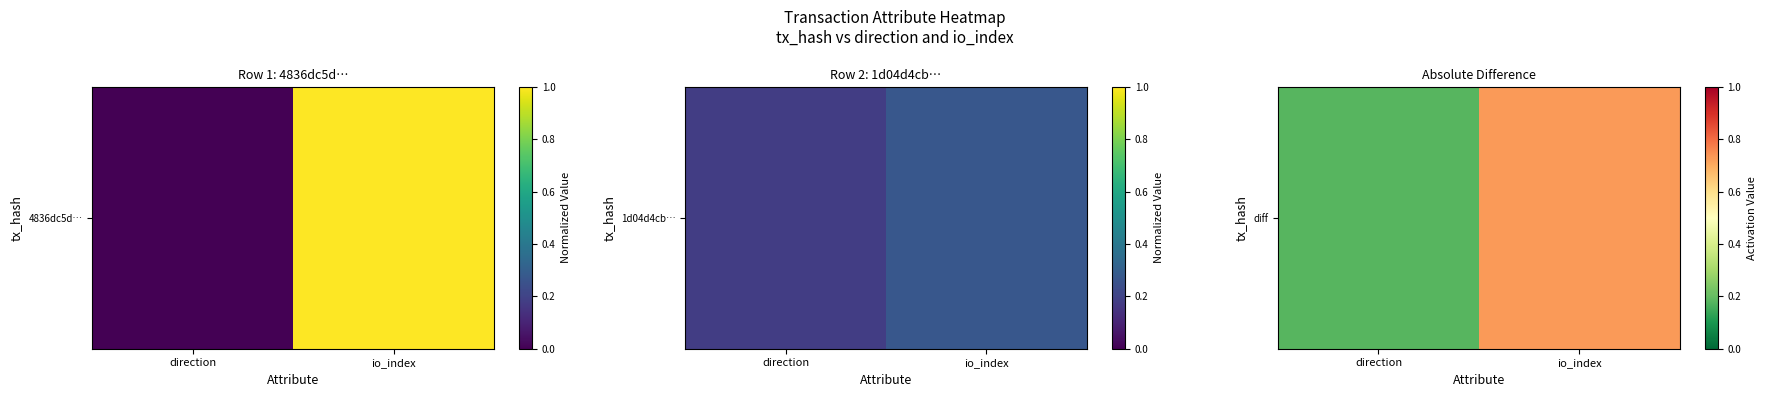

Rank the categories by value from highest to lowest.

io_index, direction